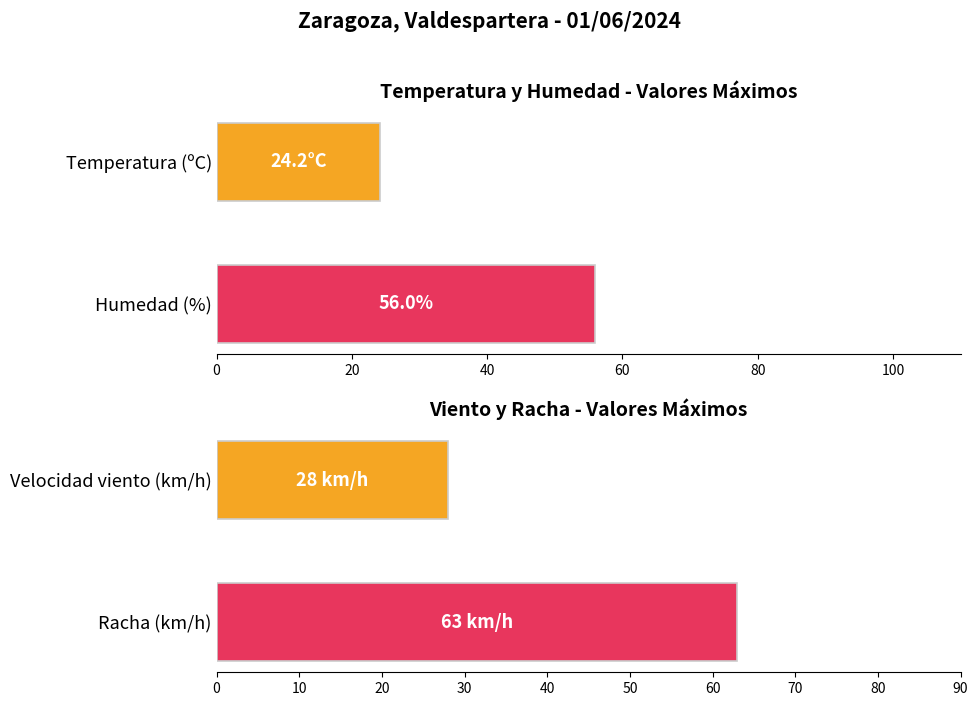

List the series in order of their peak value, lowest first.

Temperatura (ºC), Velocidad del viento (km/h), Humedad (%), Racha (km/h)